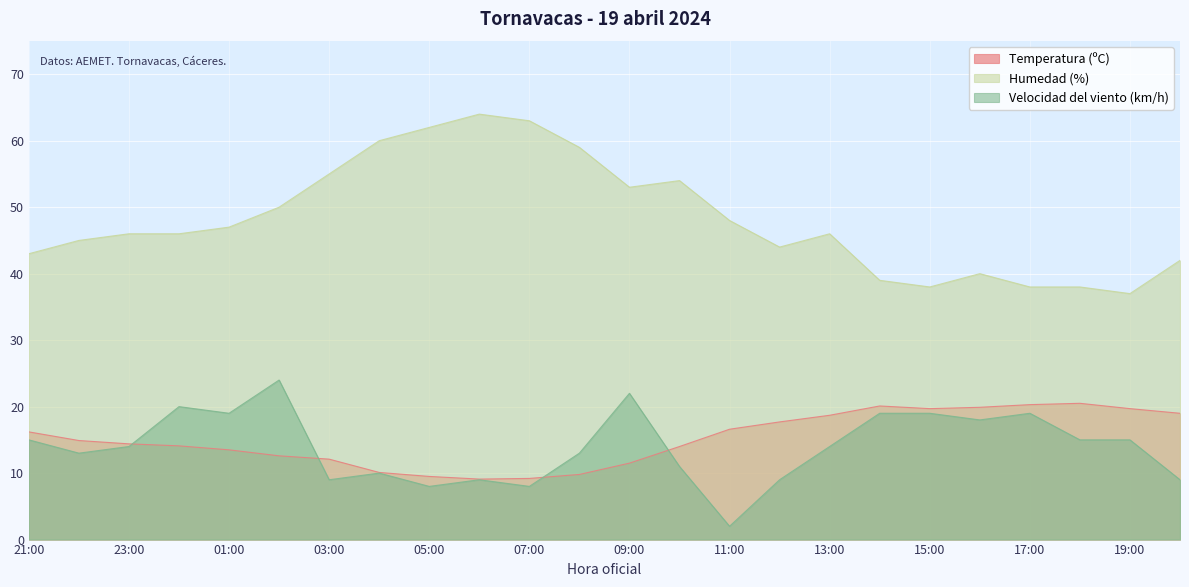

How many lines are shown in the chart?

3